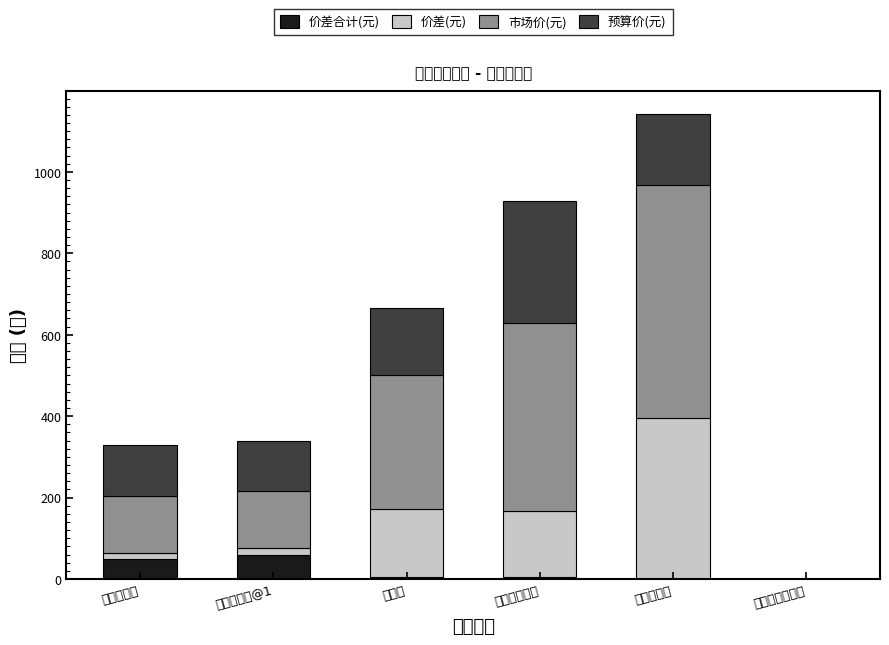

What is the sum of all 价差(元) values?

752.0